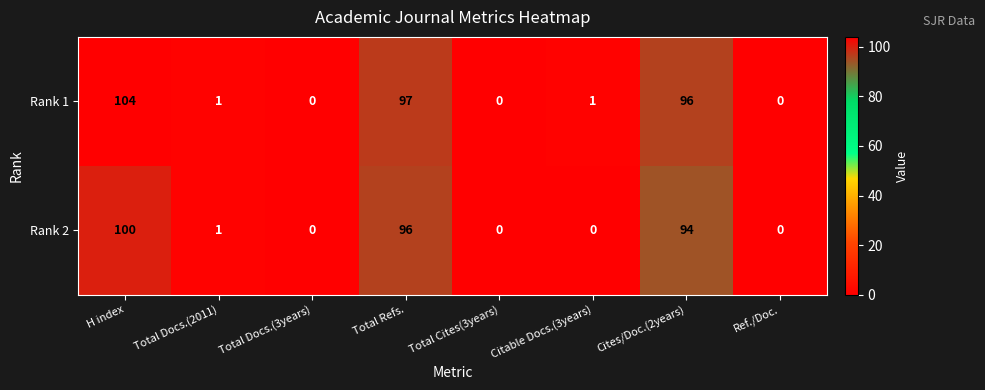

The Rank 1 series shows 0 at Total Cites(3years). True or false?

True